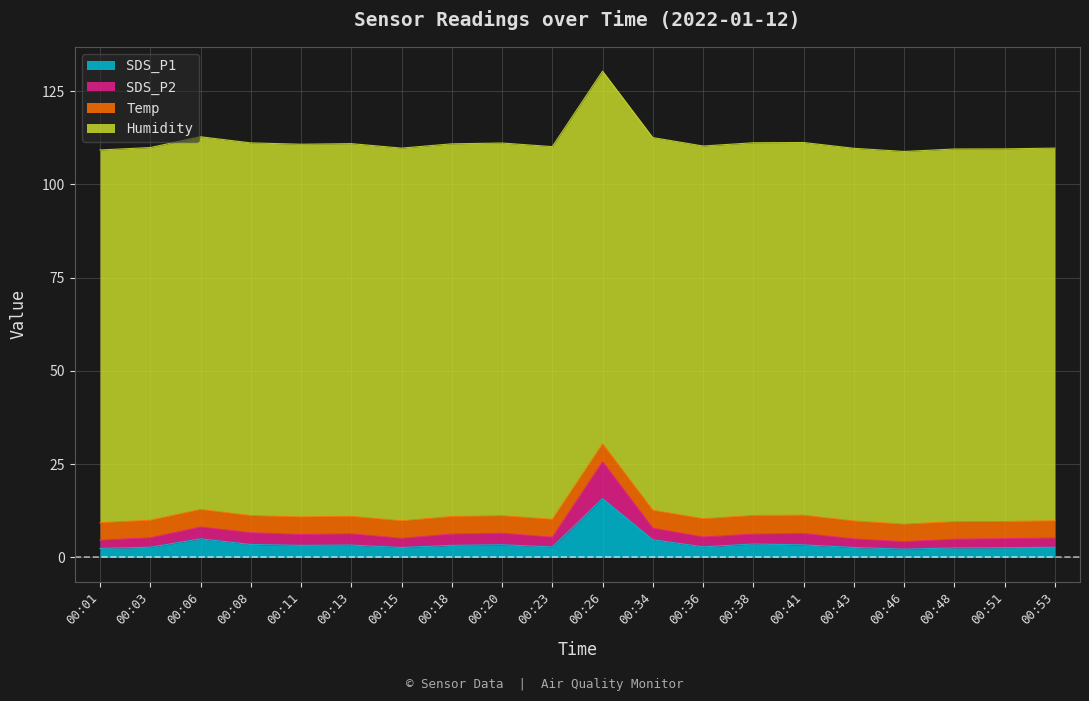

True or false: SDS_P2 and SDS_P1 intersect in this chart.

False